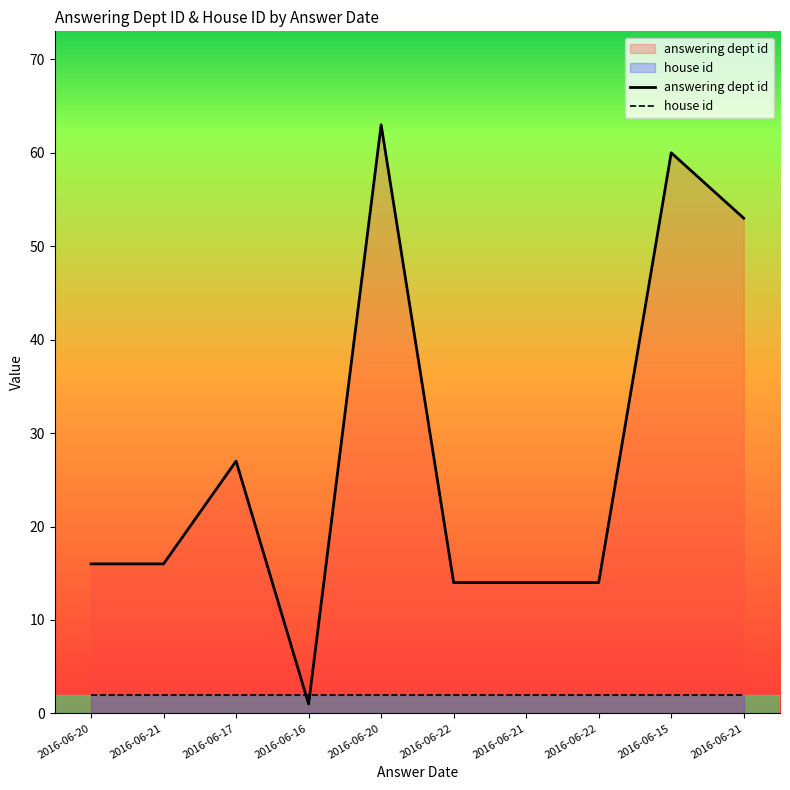

What is the sum of all answering dept id values?

278